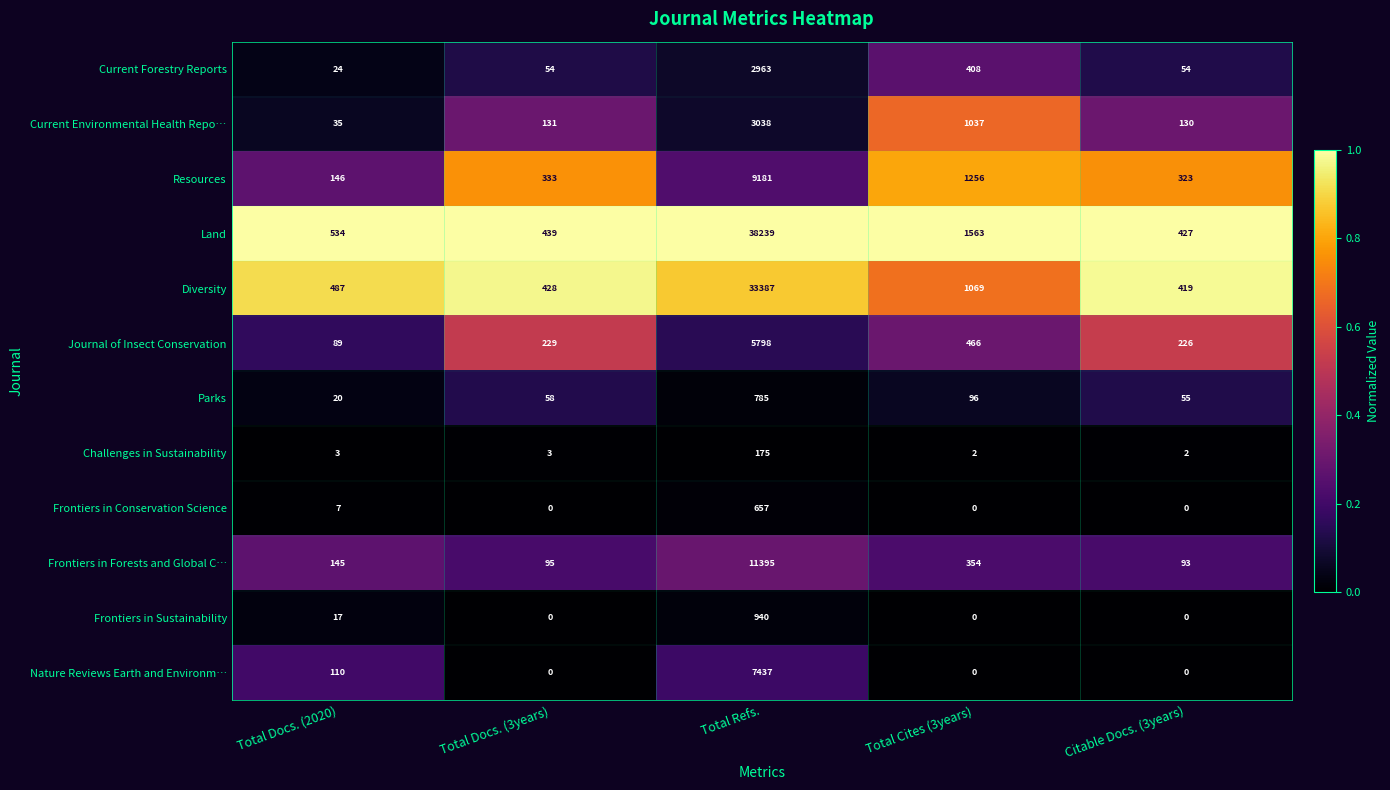

List the series in order of their peak value, lowest first.

Challenges in Sustainability, Frontiers in Conservation Science, Parks, Frontiers in Sustainability, Current Forestry Reports, Current Environmental Health Repo…, Journal of Insect Conservation, Nature Reviews Earth and Environm…, Resources, Frontiers in Forests and Global C…, Diversity, Land